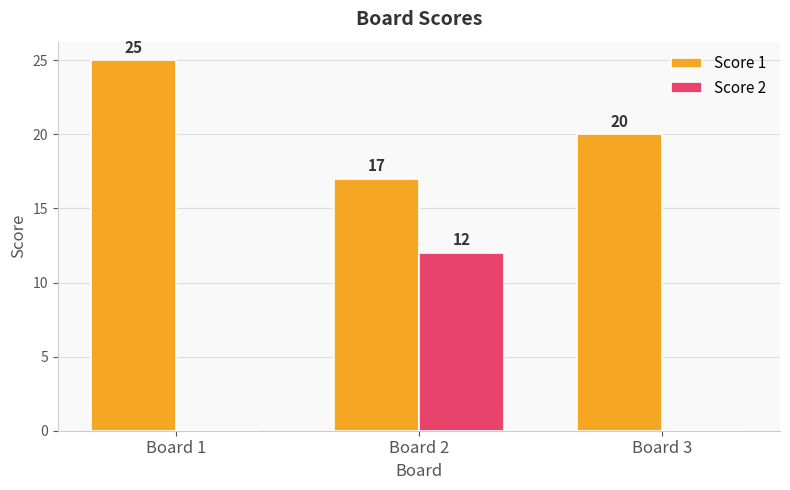

How many values in the Score 2 series exceed 0?

1